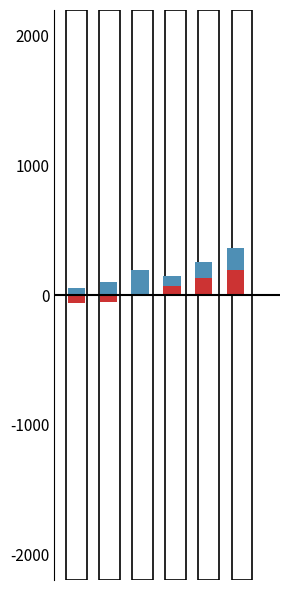

What are all the series names shown in the legend?

生命保険, 銀行